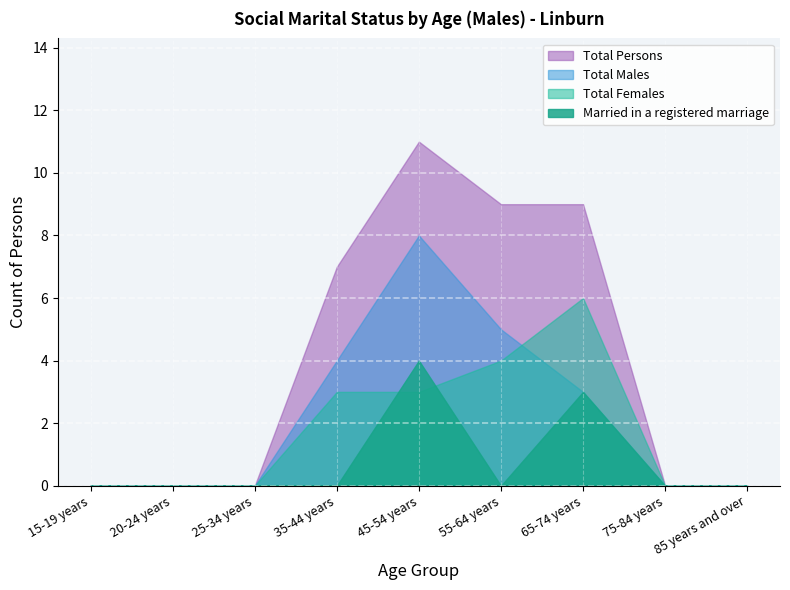

Which series has the largest range (max minus min)?

Total Persons